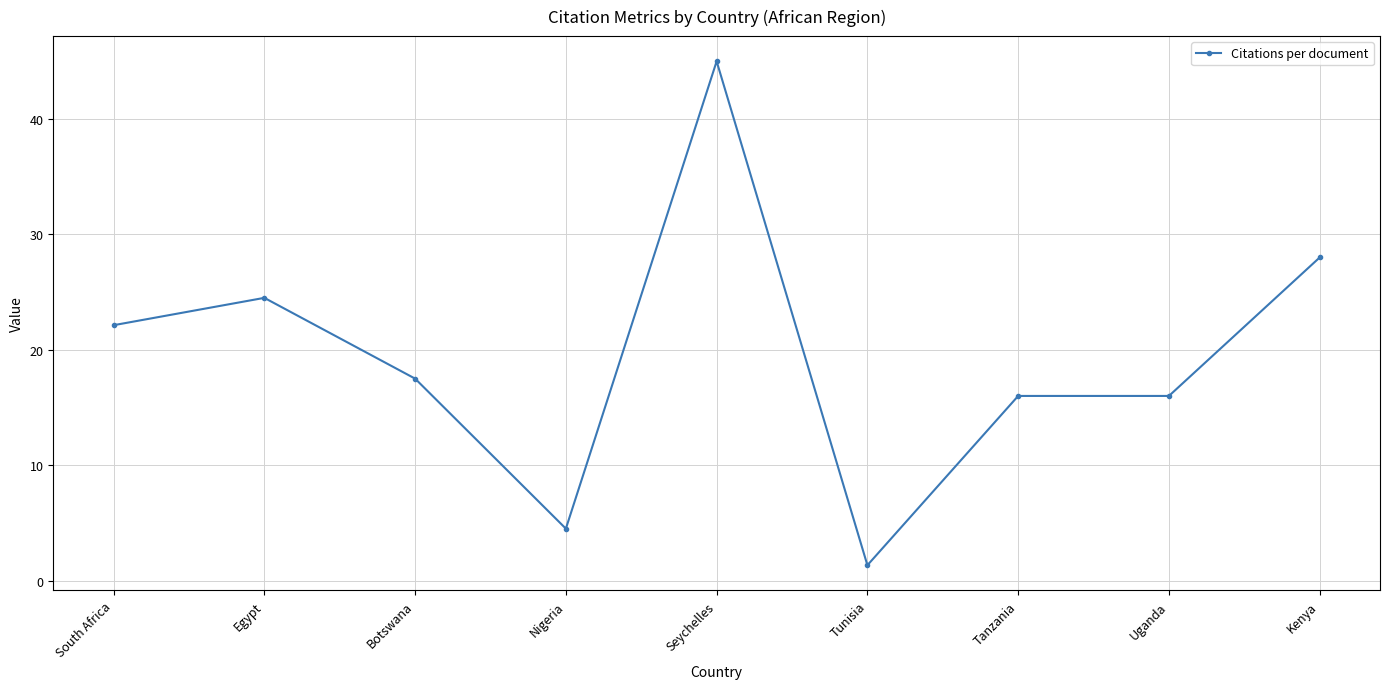

What is the minimum value shown in the chart?

1.3